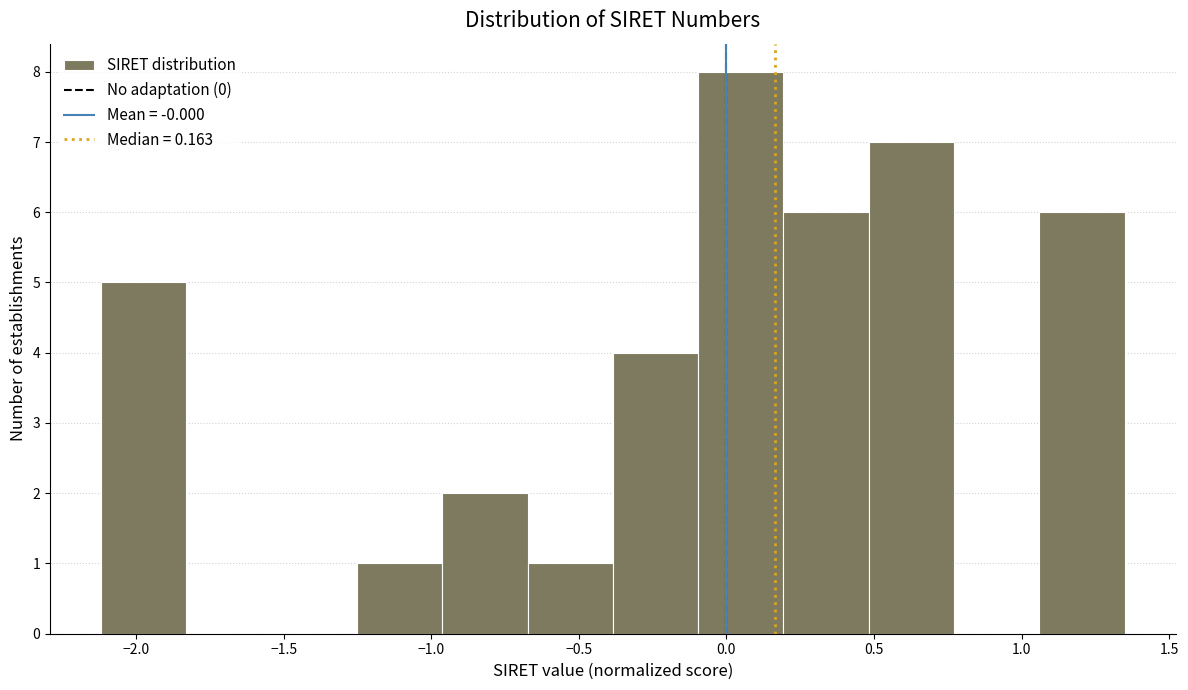

What is the height of the bar covering -1.25 to -0.95 on the x-axis? Neither the bar edges nor the heights are printed on the chart, so give them approximately, as read against the axes.

1